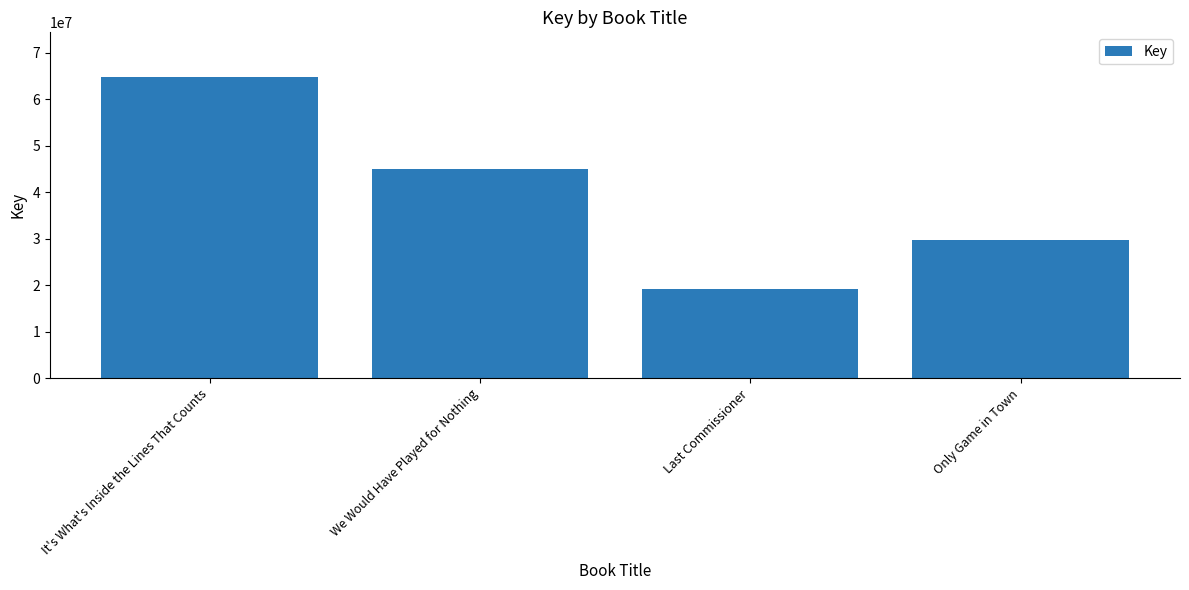

Between Only Game in Town and It's What's Inside the Lines That Counts, which is larger?

It's What's Inside the Lines That Counts